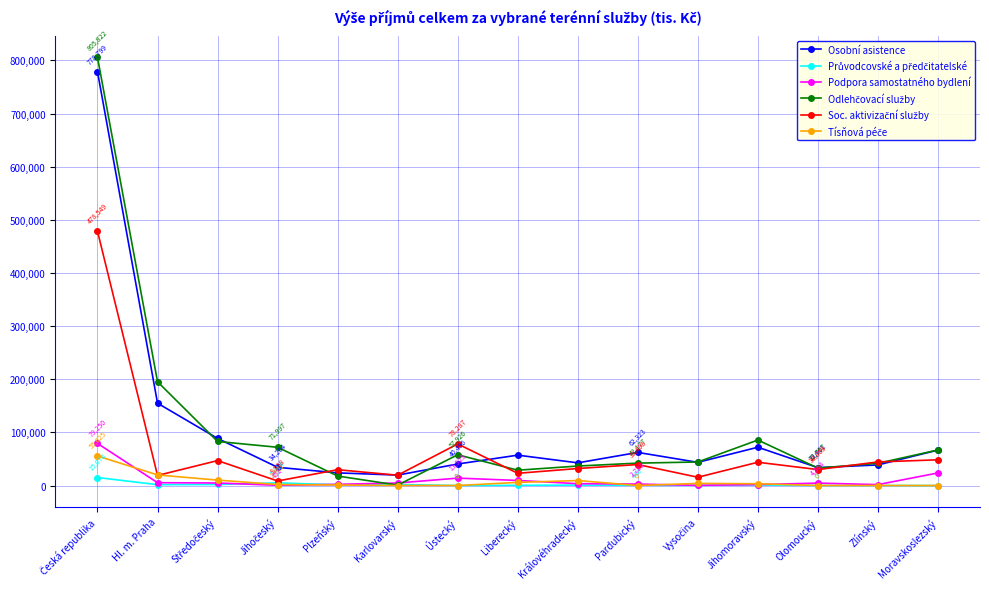

What is the maximum value shown in the chart?

805822